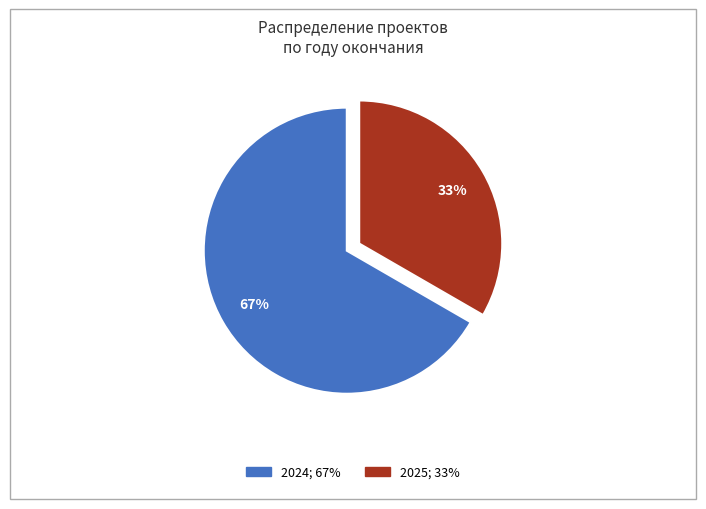

Is there a majority slice in this chart?

Yes